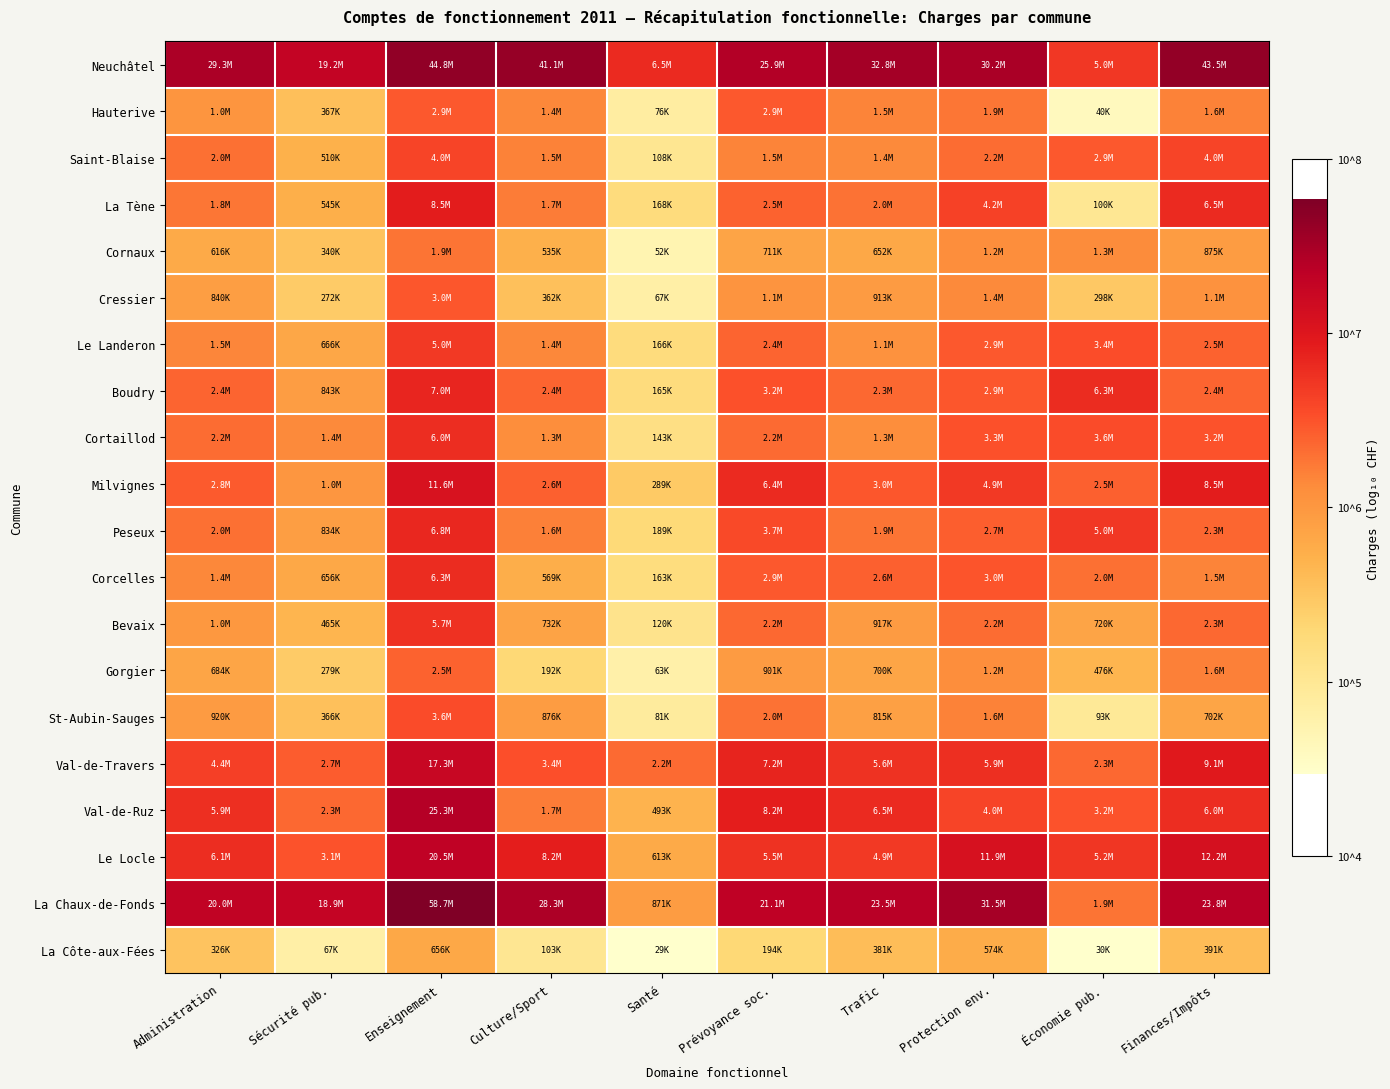

At which category does the chart reach its peak across all series?

Enseignement